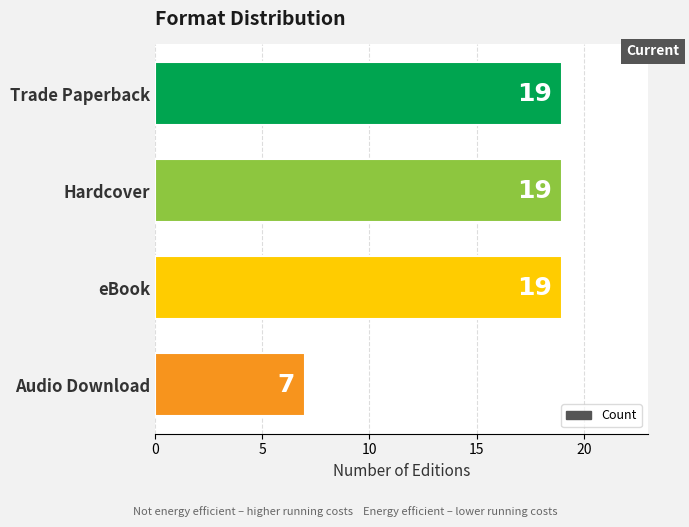

What value does the data have at eBook, to the nearest 5?

20